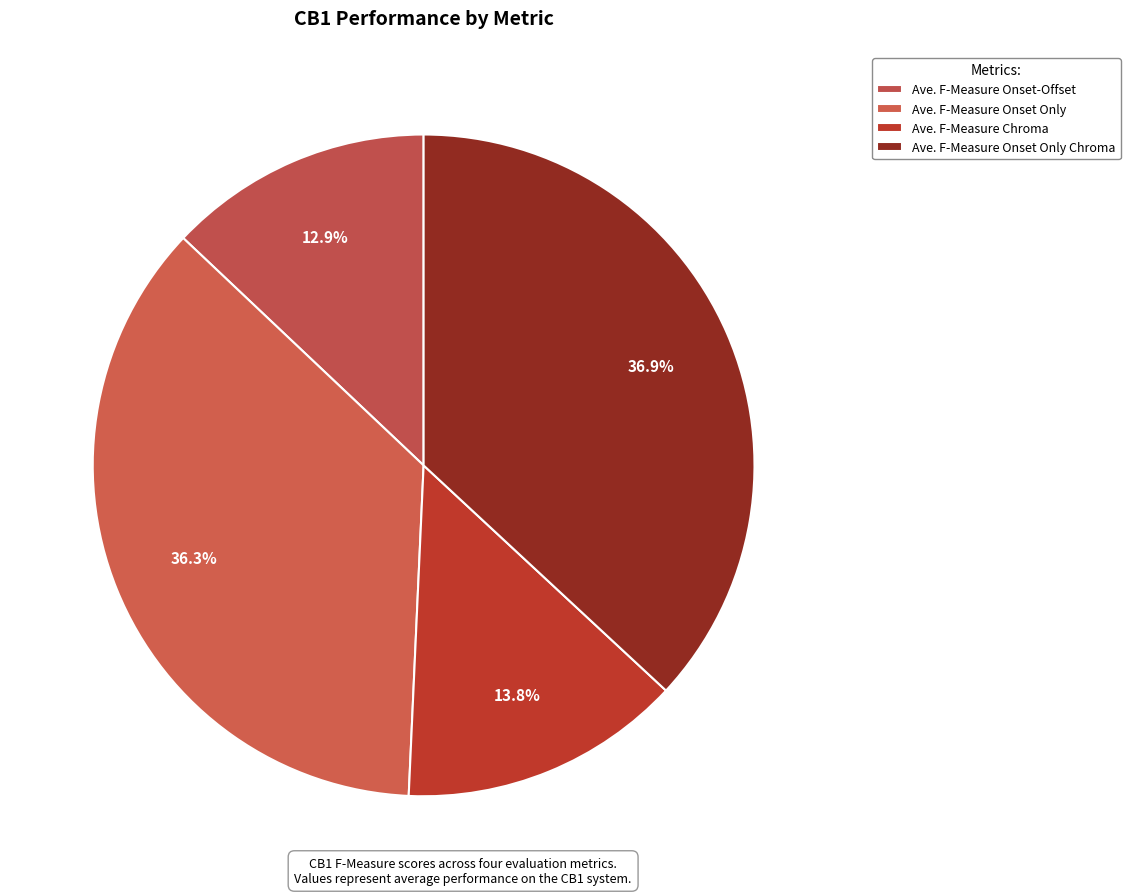

The Ave. F-Measure Onset Only Chroma slice represents 37% of the pie. True or false?

True